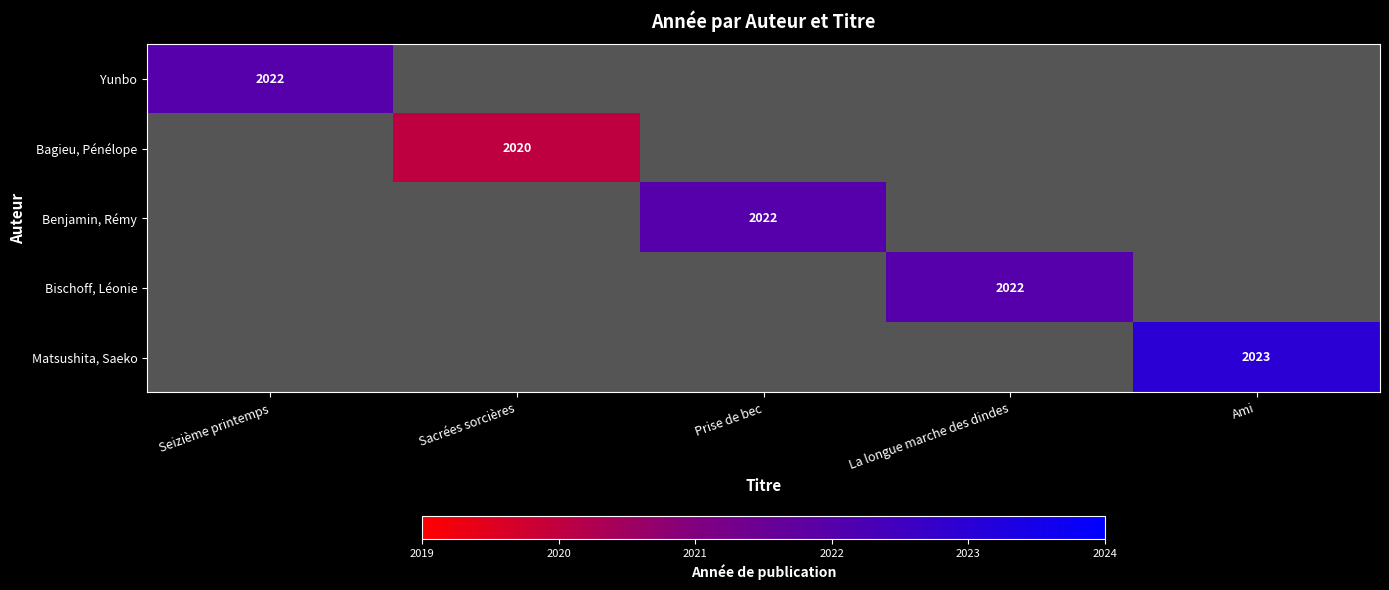

Which label corresponds to the largest value in the chart?

Ami